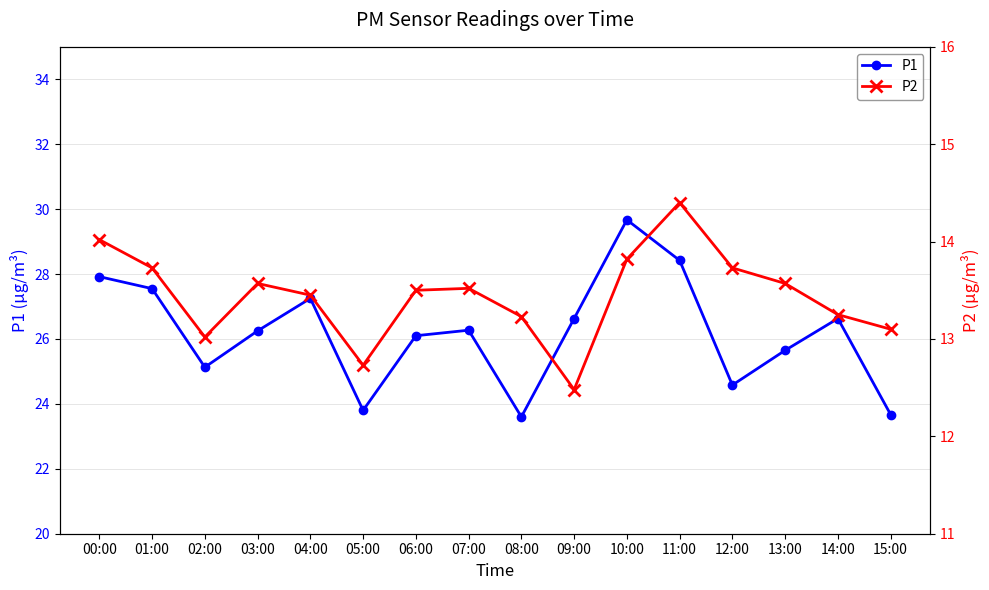

The P1 series shows 27.2 at 04:00. True or false?

True